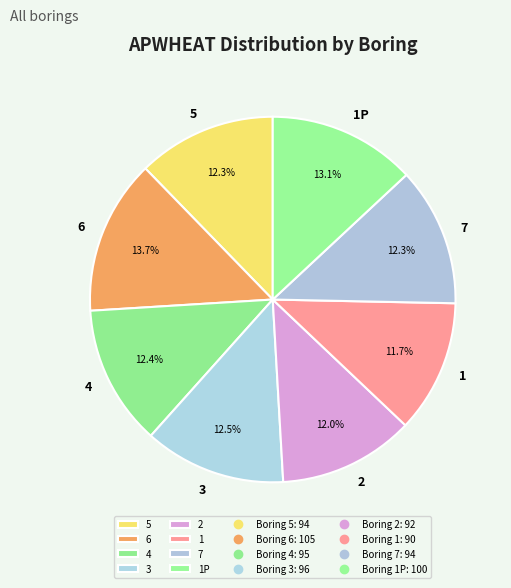

Which has a higher value, 5 or 1?

5